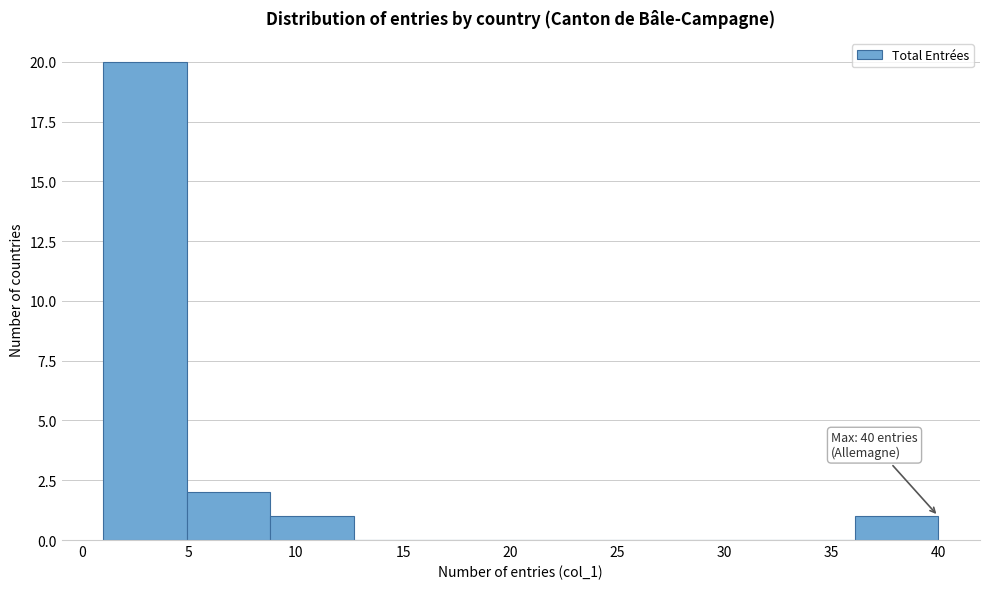

Over which range of the x-axis is the bar tallest?

1.0 to 4.9